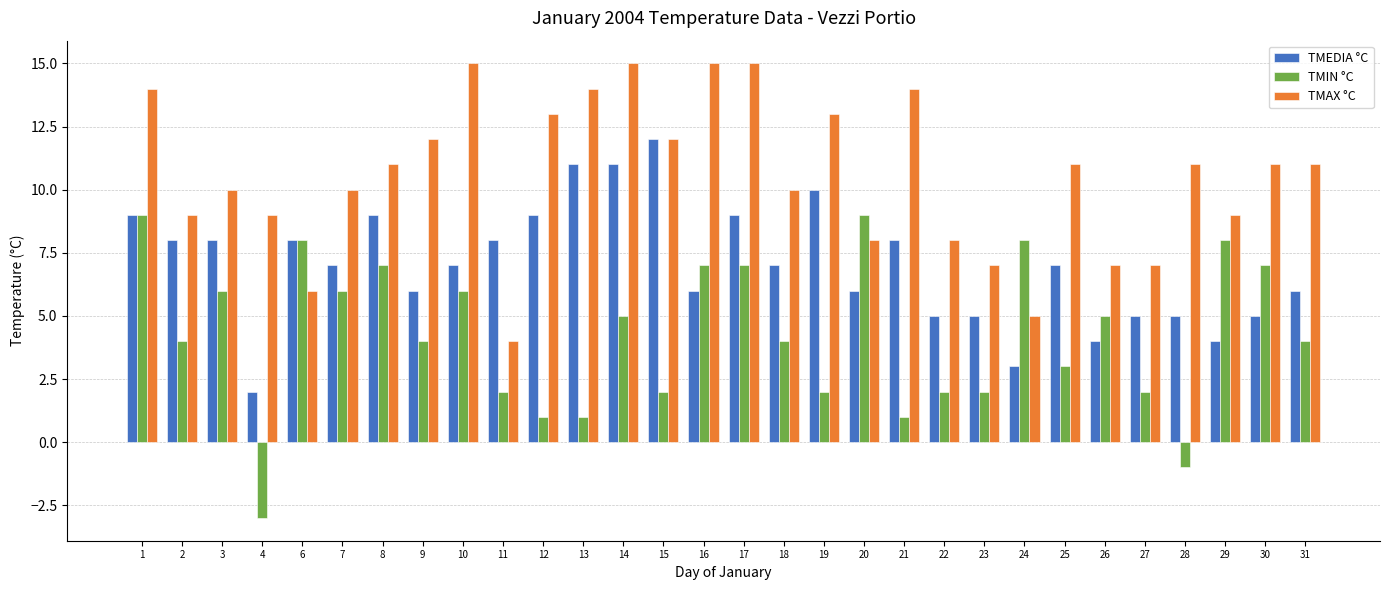

How many categories are shown in the chart?

30